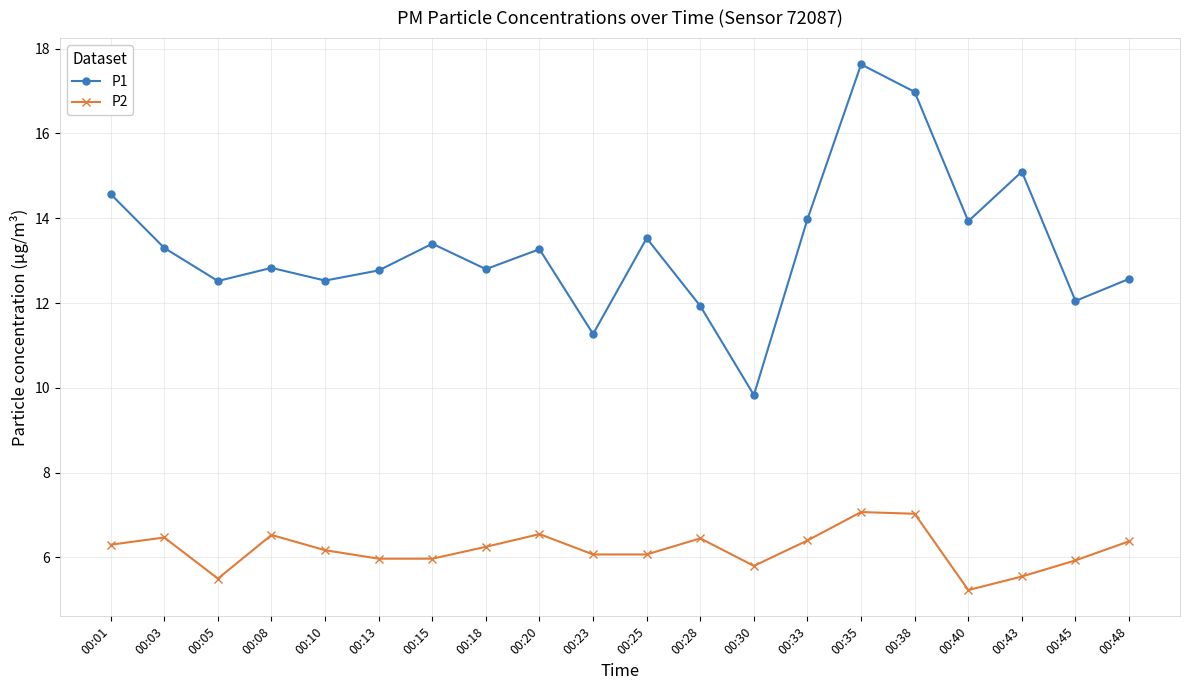

True or false: P1 and P2 intersect in this chart.

False